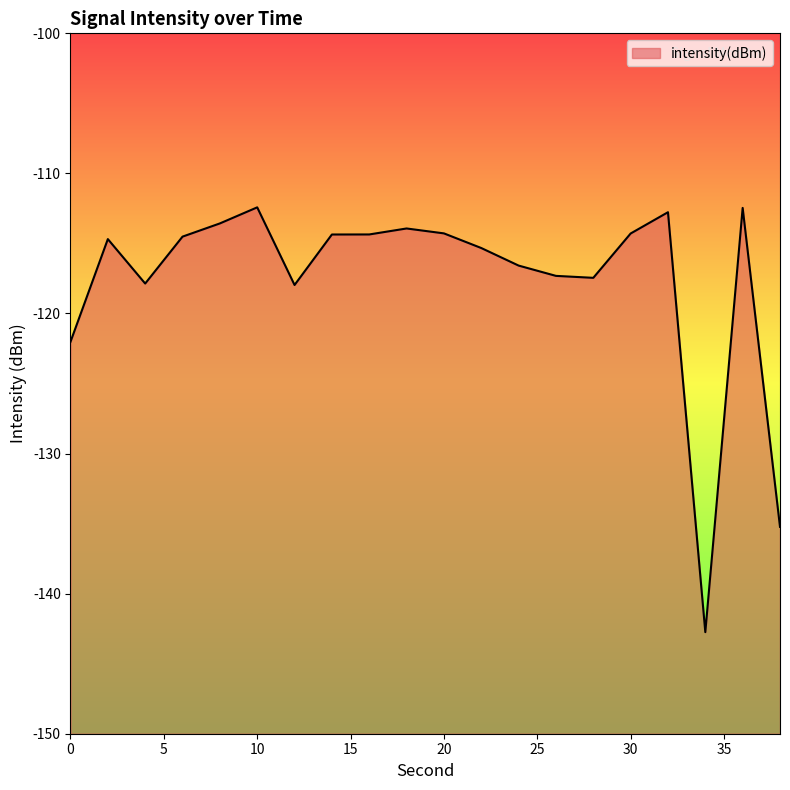

Read the value at 36.

-112.5